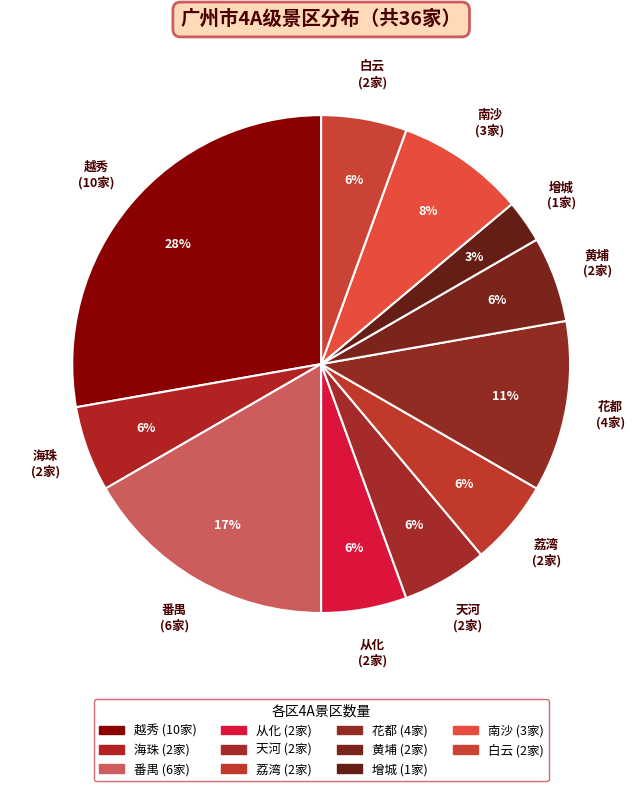

Count the number of slices in the pie.

11